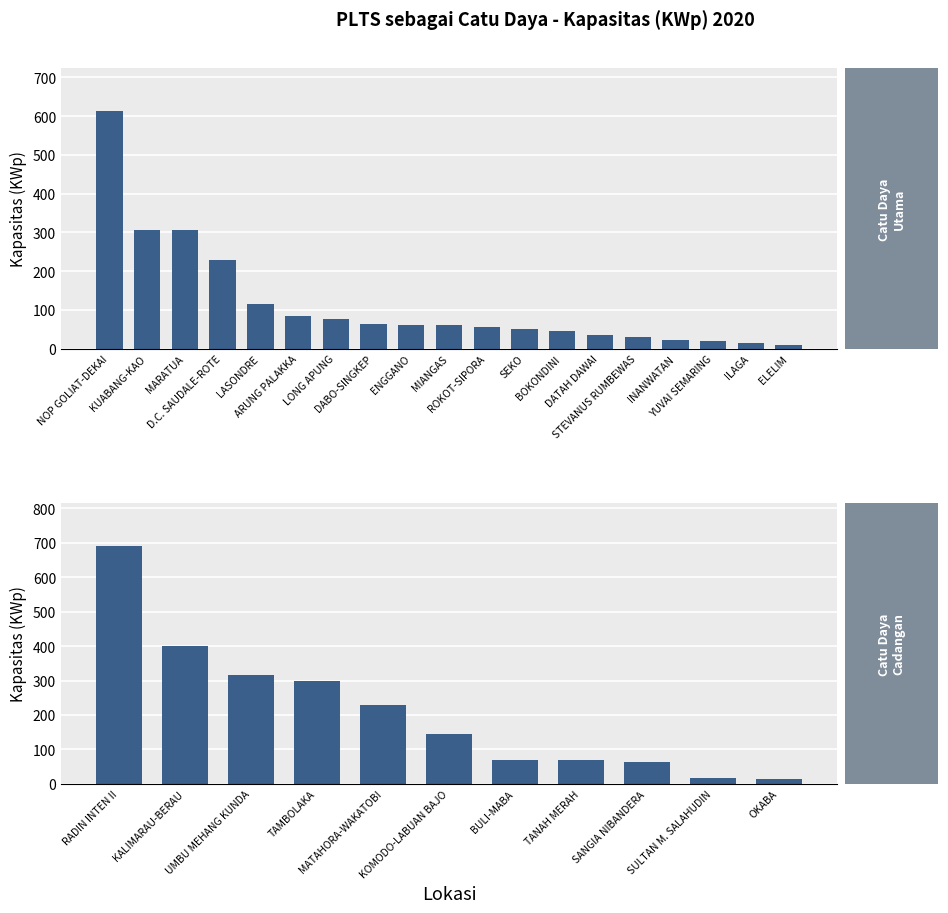

What is the smallest value displayed?

10